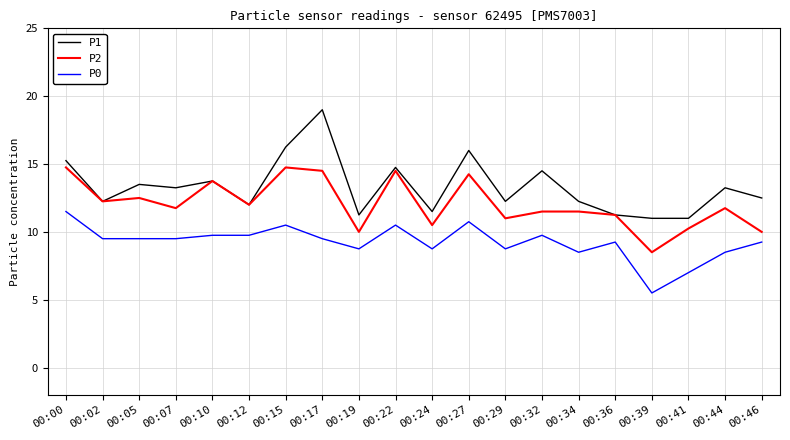

Read the P2 value at 00:29.

11.0